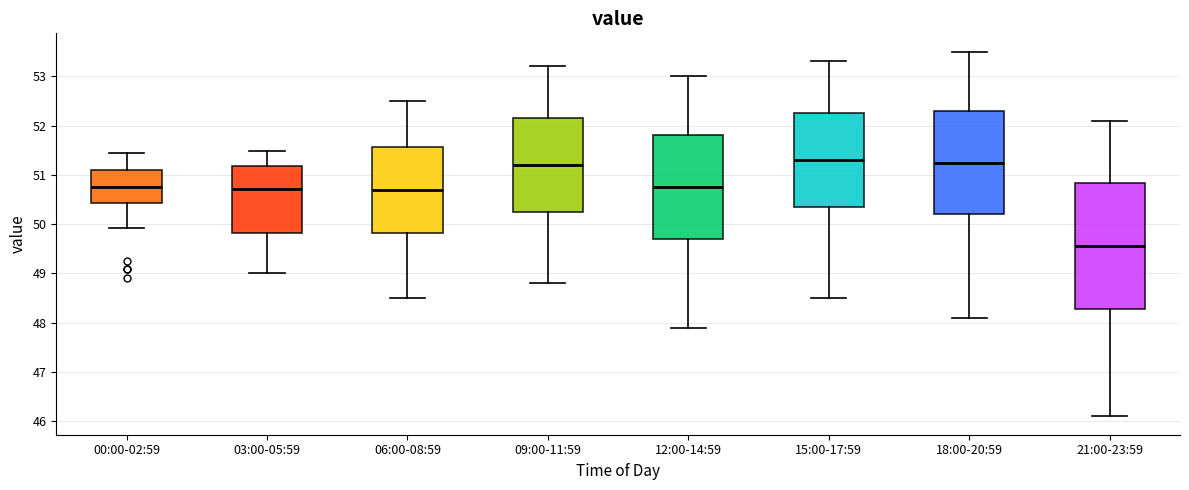

Comparing the boxes themselves (not the whiskers), which one is the tallest?

21:00-23:59